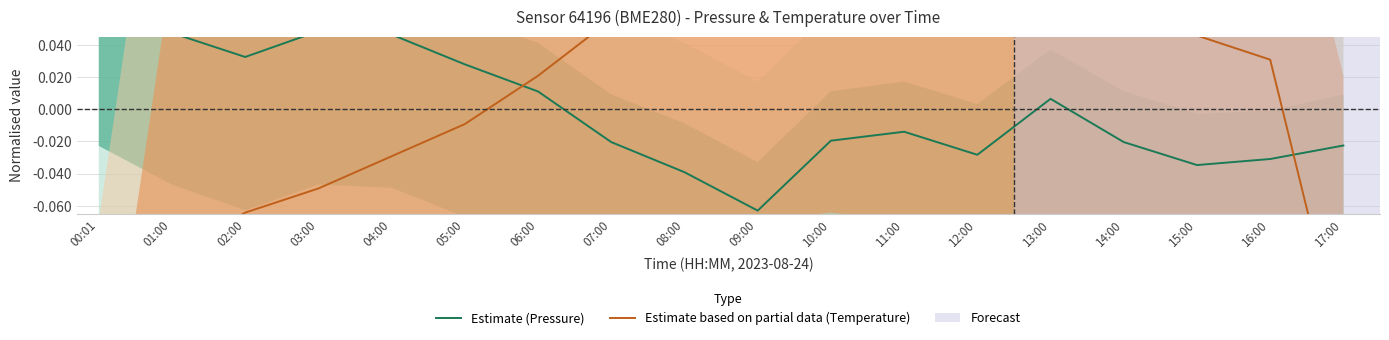

At which category does Estimate (Pressure) reach its first local valley?

02:00